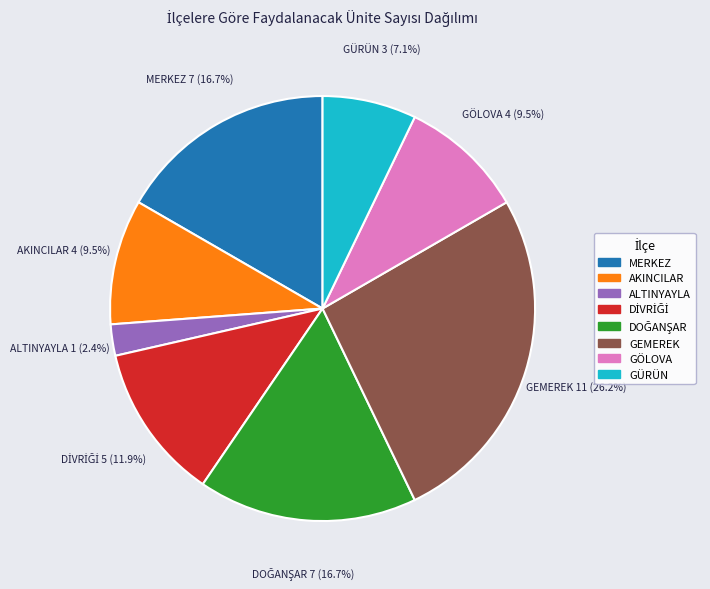

To the nearest percent, what is the average slice percentage?

12%